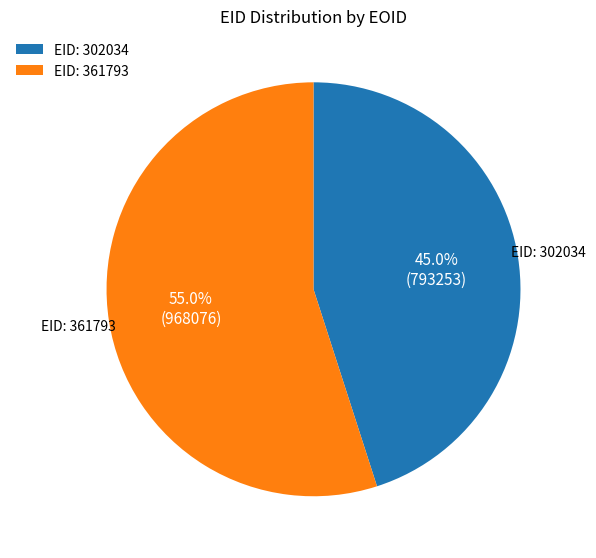

Approximately how many times larger is the value at EID: 361793 compared to EID: 302034?

1.2